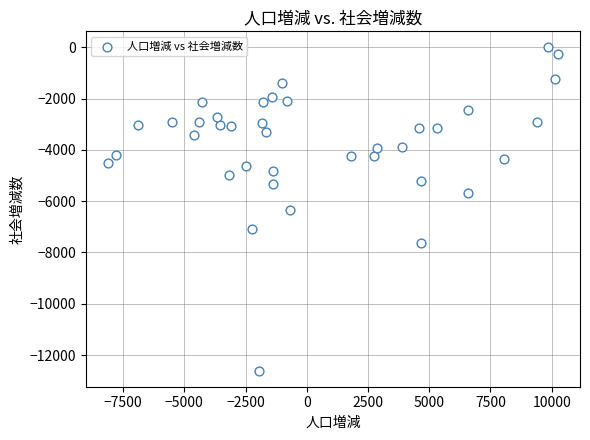

What is the range of X values (max minus min)?

18347